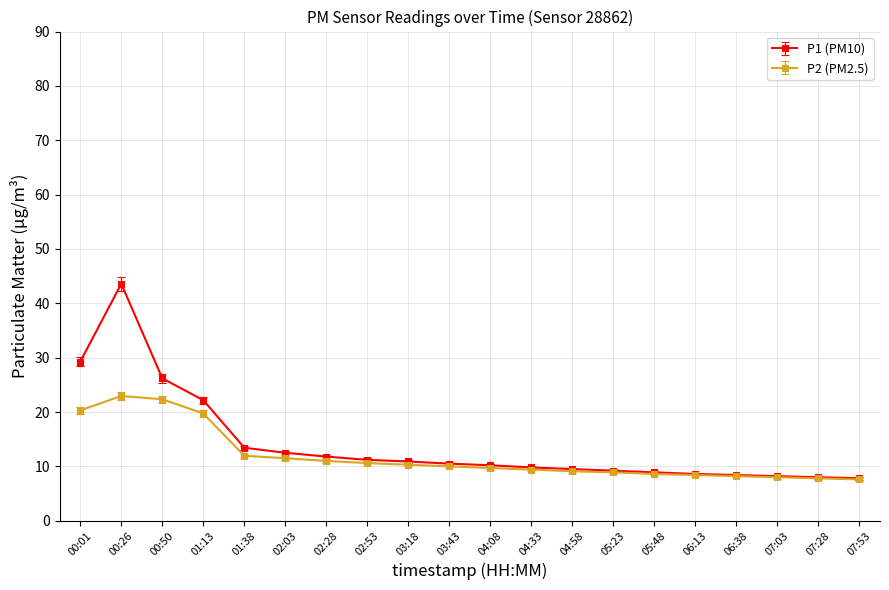

What is the label of the 5th point from the left?

01:38